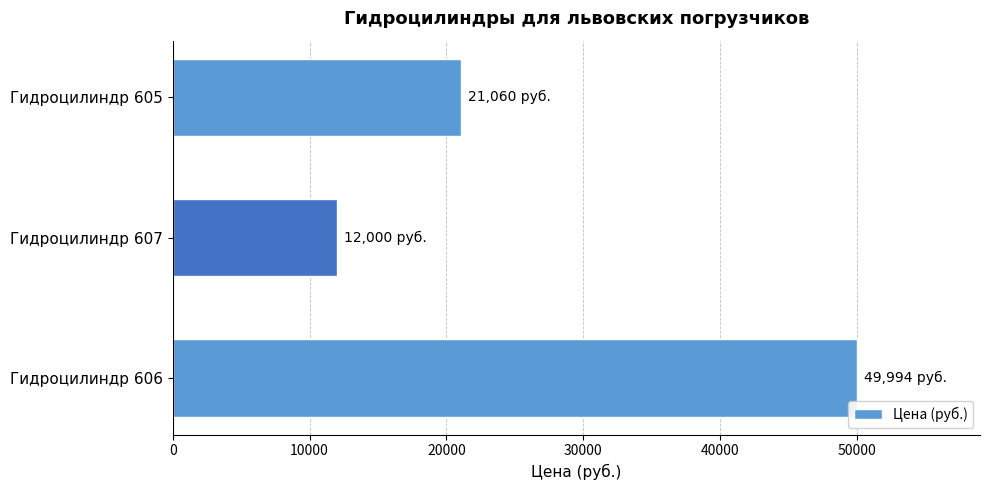

Reading bottom to top, extract all data points from this chart.

Гидроцилиндр 606=49994	Гидроцилиндр 607=12000	Гидроцилиндр 605=21060